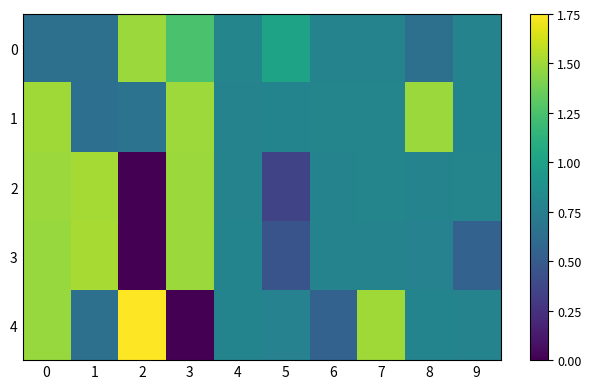

Which has a higher value, 1 or 9?

9